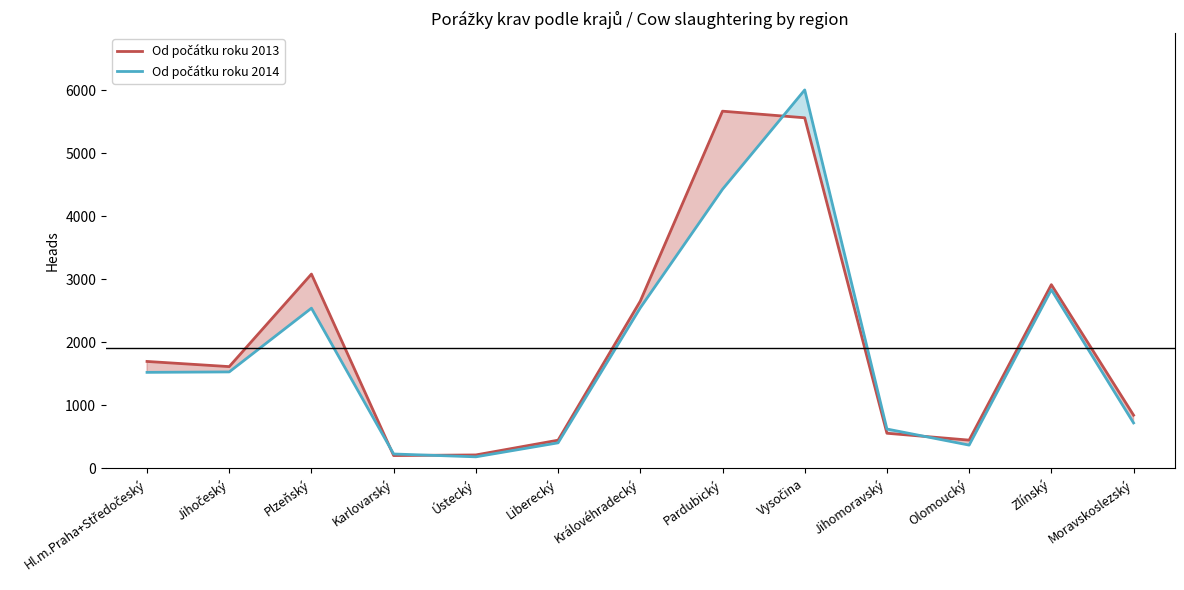

Where do Od počátku roku 2014 and Od počátku roku 2013 first cross each other?

Plzeňský and Karlovarský